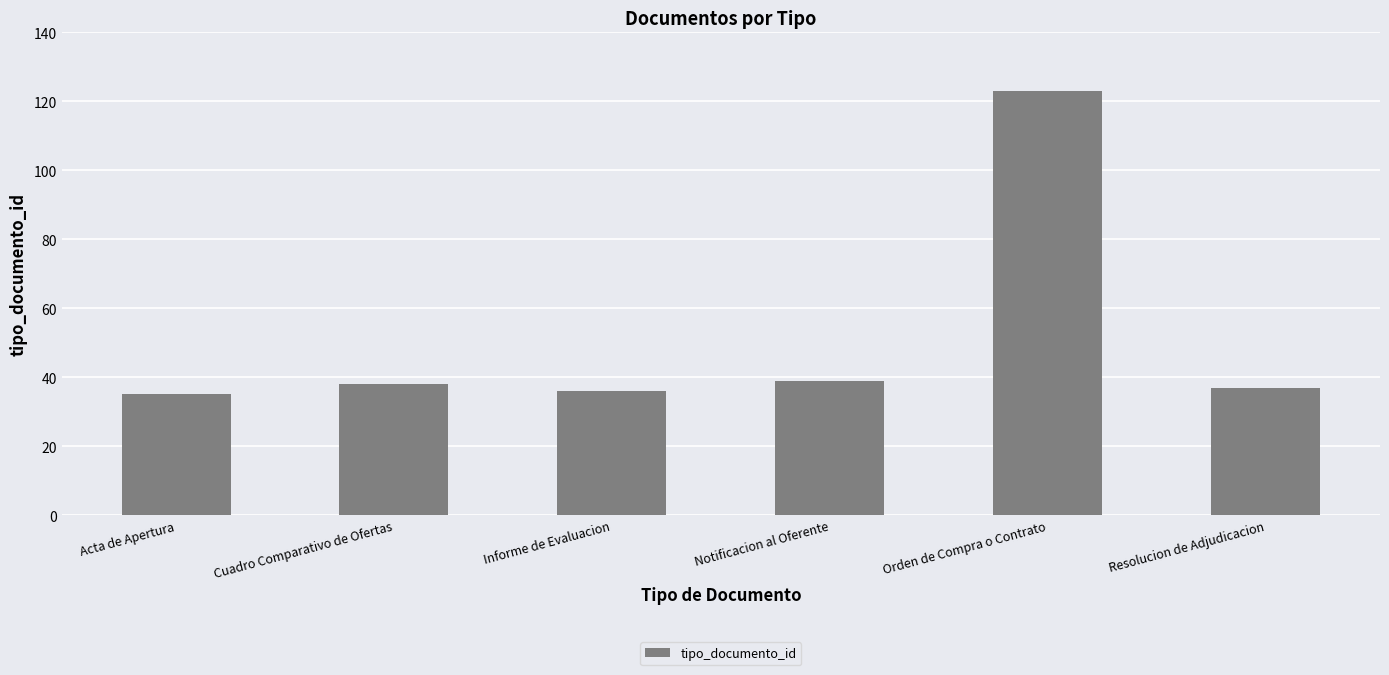

How many bars are there in total?

6